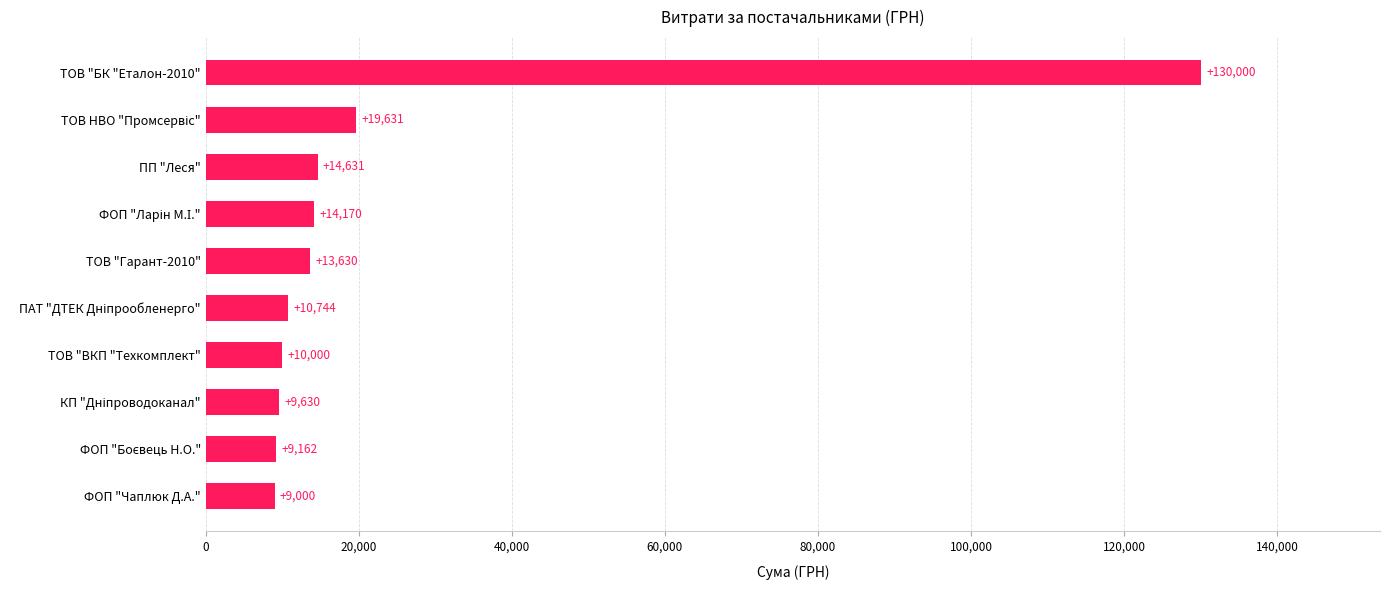

What is the average value?

24059.8